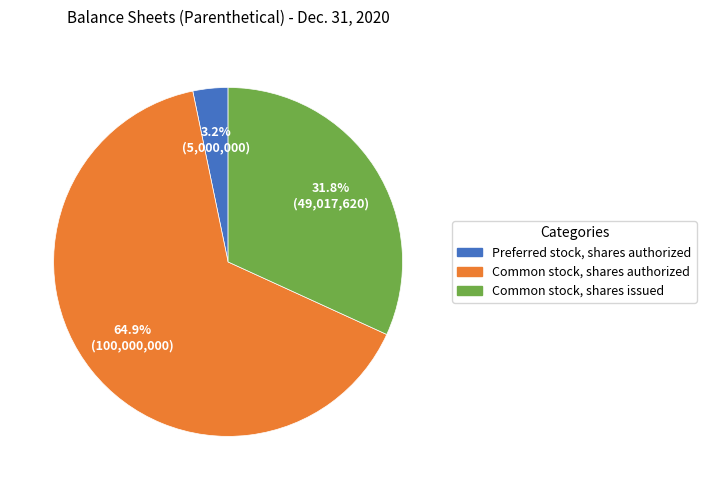

What is the majority slice?

Common stock, shares authorized